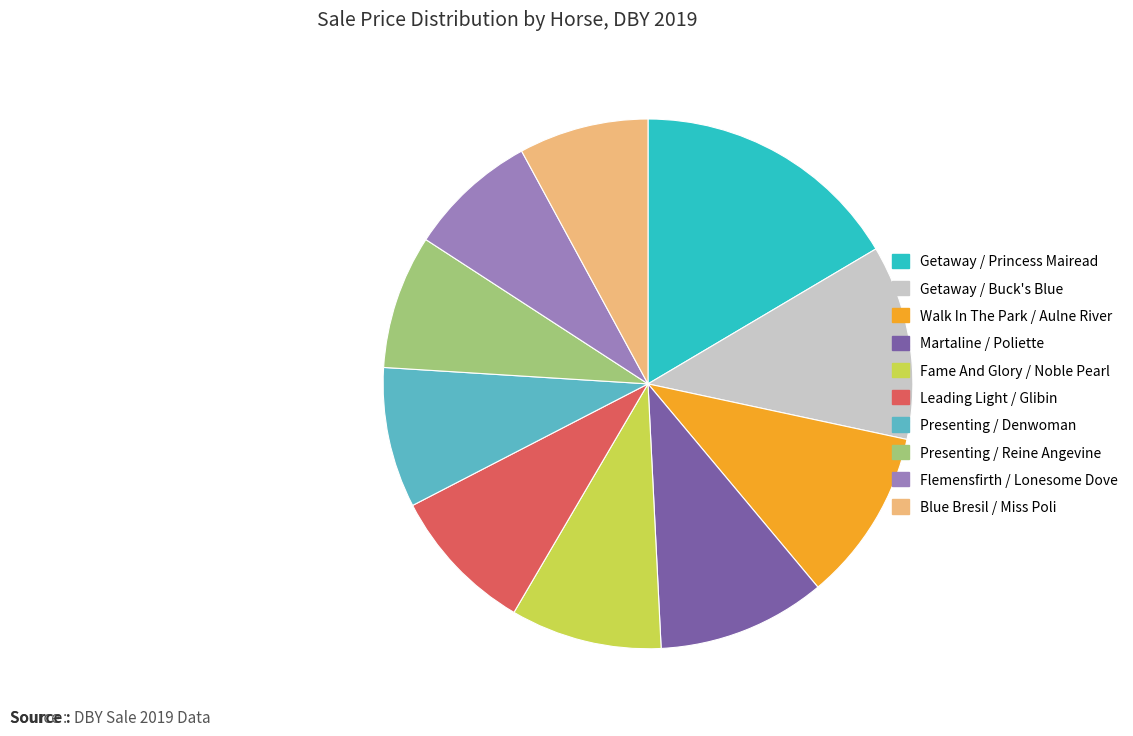

What is the ratio of the value at Leading Light / Glibin to the value at Flemensfirth / Lonesome Dove?

1.1